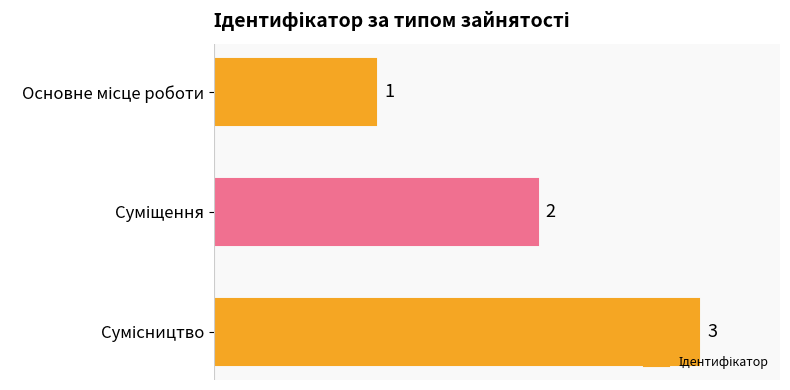

What is the sum of all values?

6